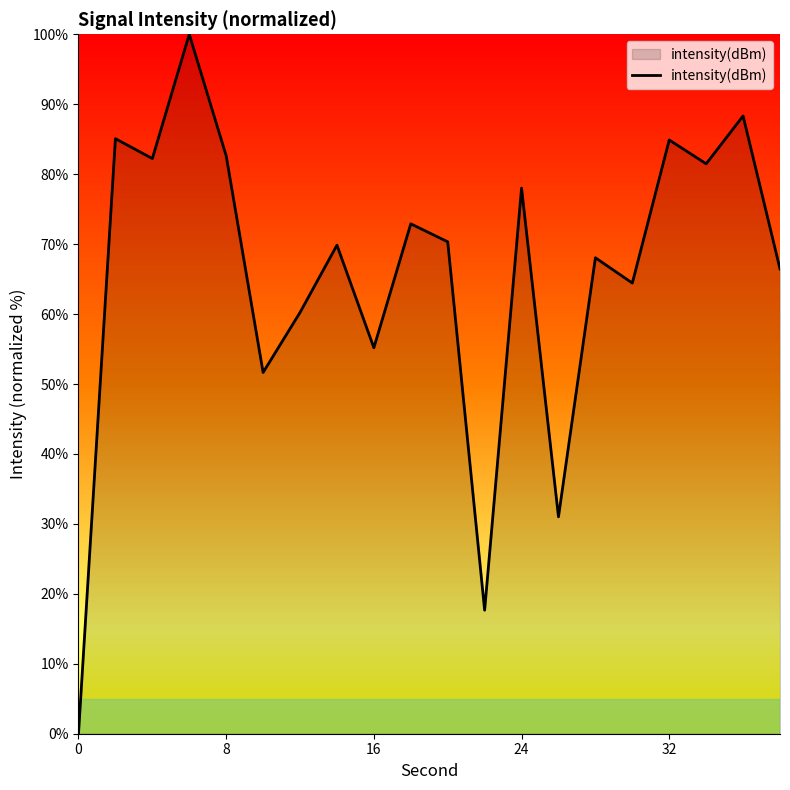

How many points are lower than both their immediate neighbors (excluding endpoints)?

7